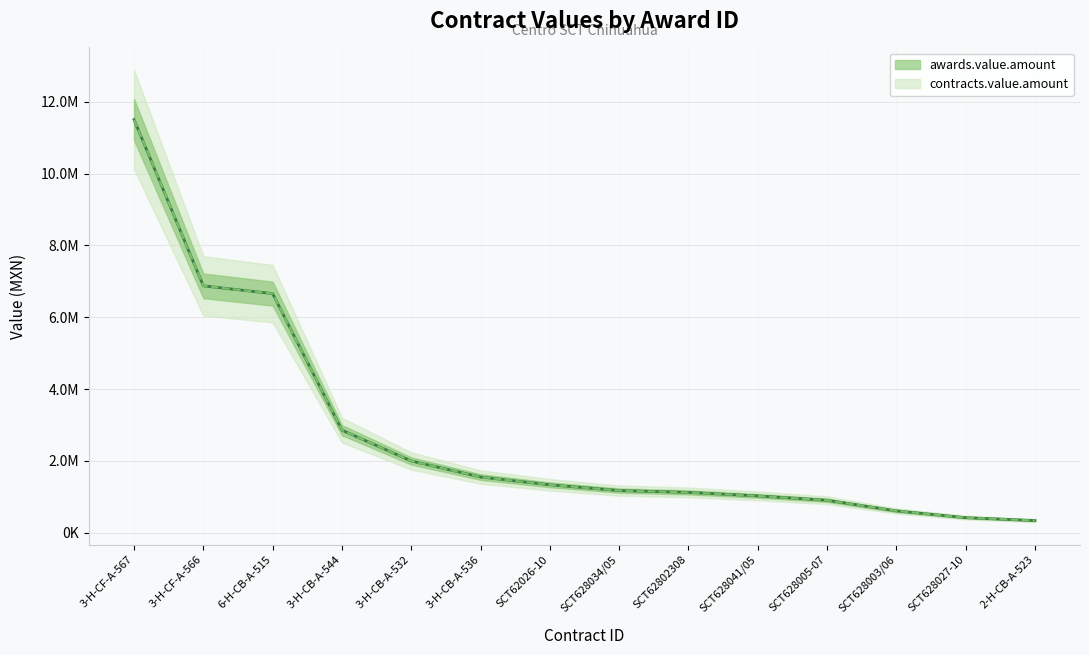

How many categories are shown in the chart?

14